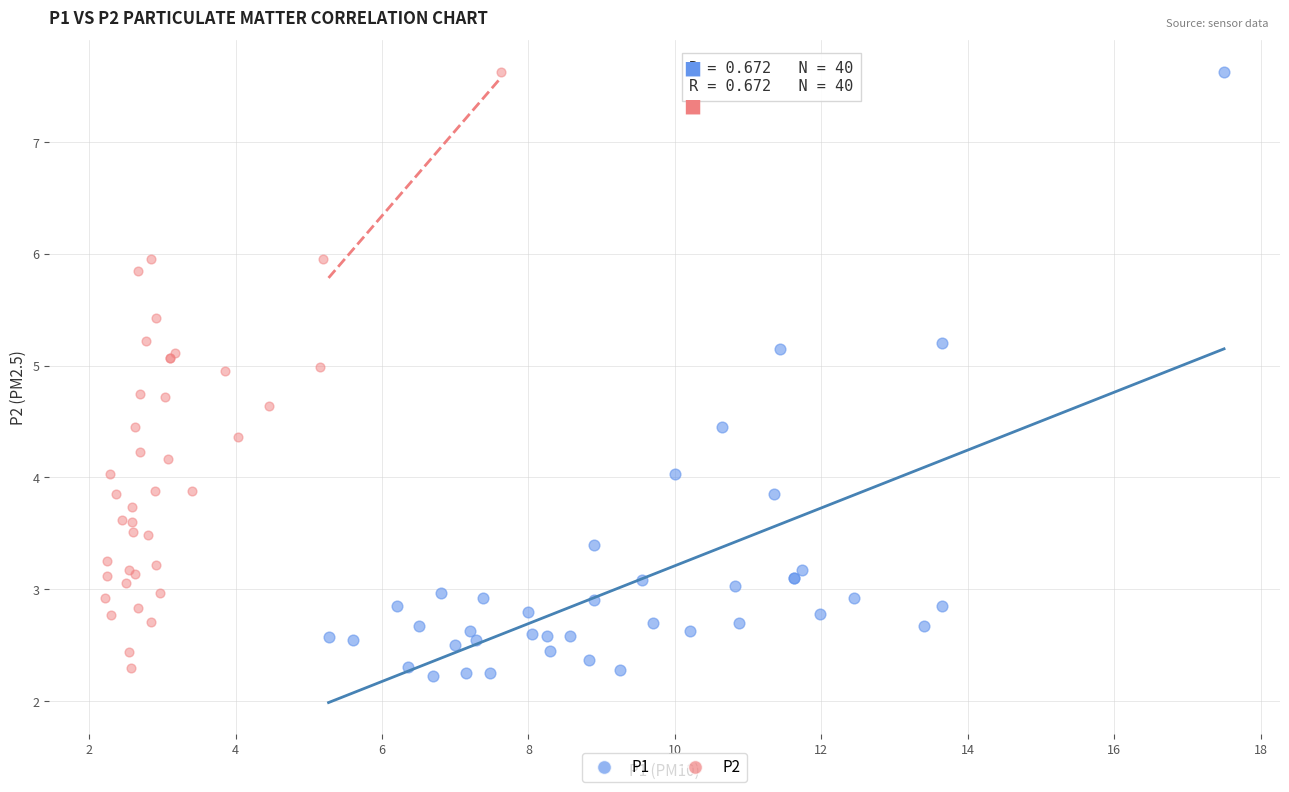

Which series has the largest Y range (max minus min)?

P1